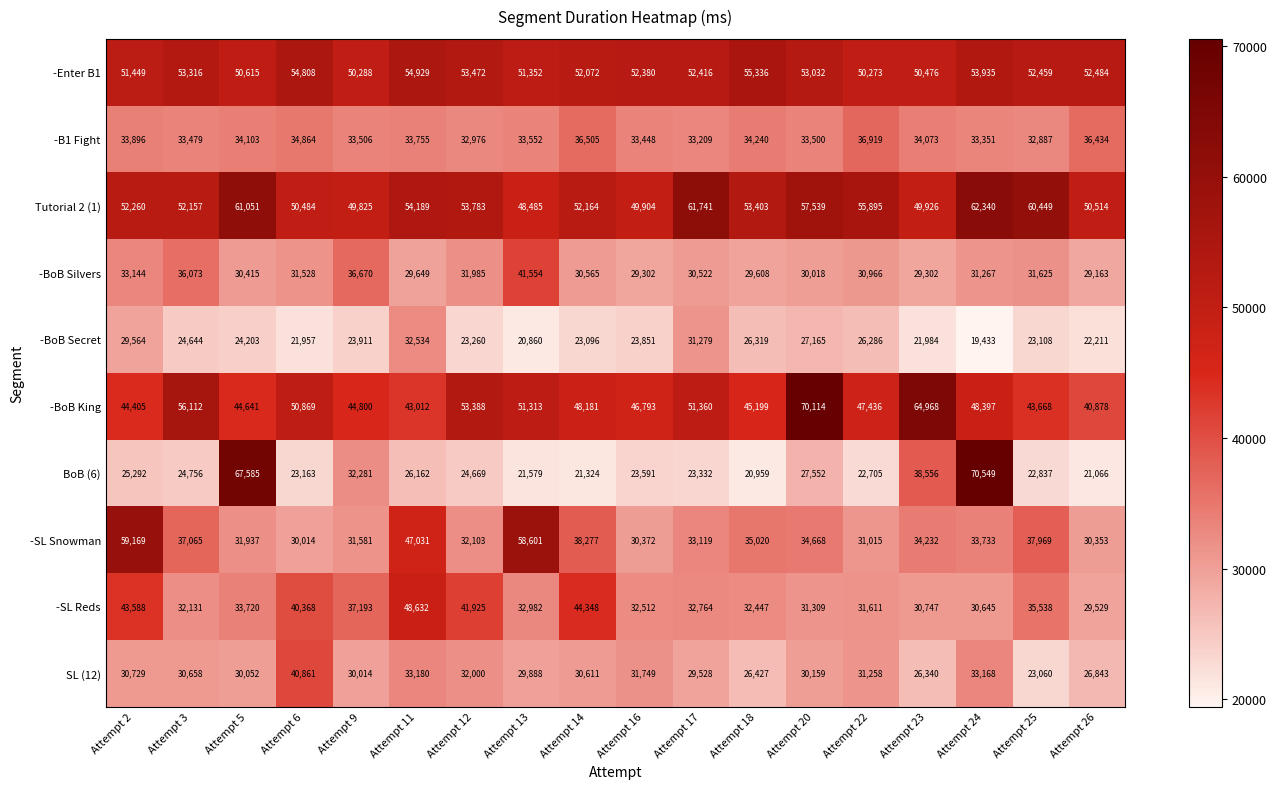

What is the average value of the -Enter B1 series?

52505